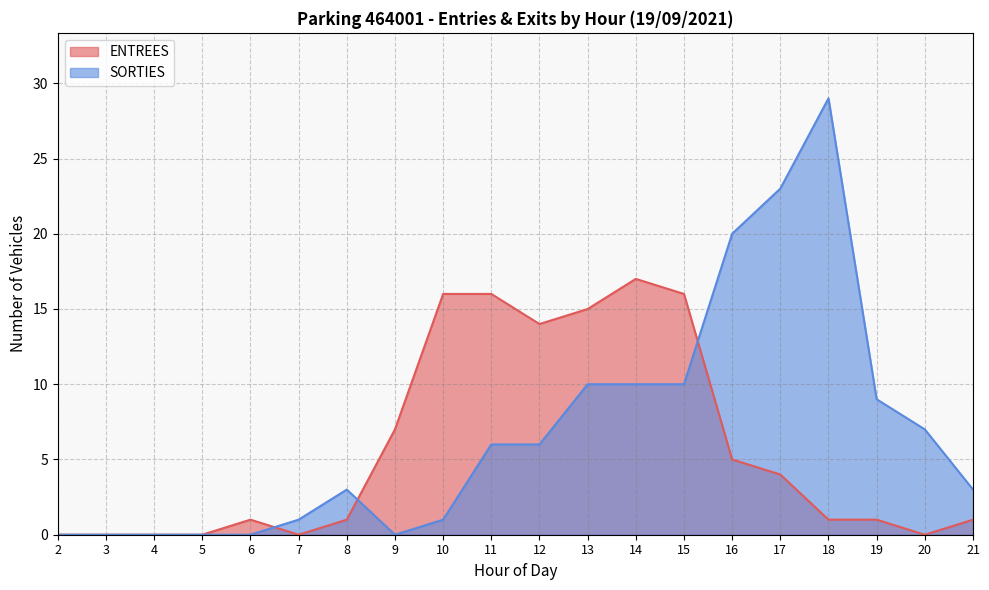

True or false: ENTREES has a value of 2 at 16.

False